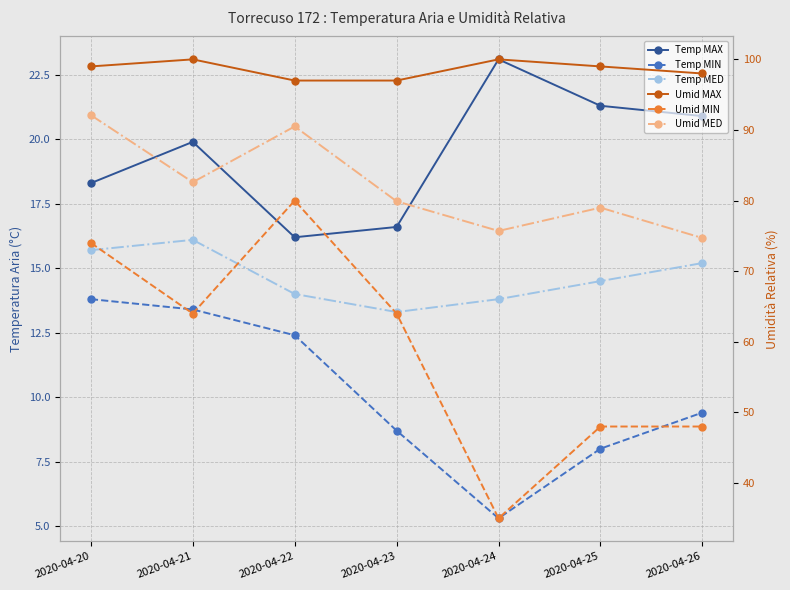

Which series changed the most between 2020-04-20 and 2020-04-21?

Umid MIN